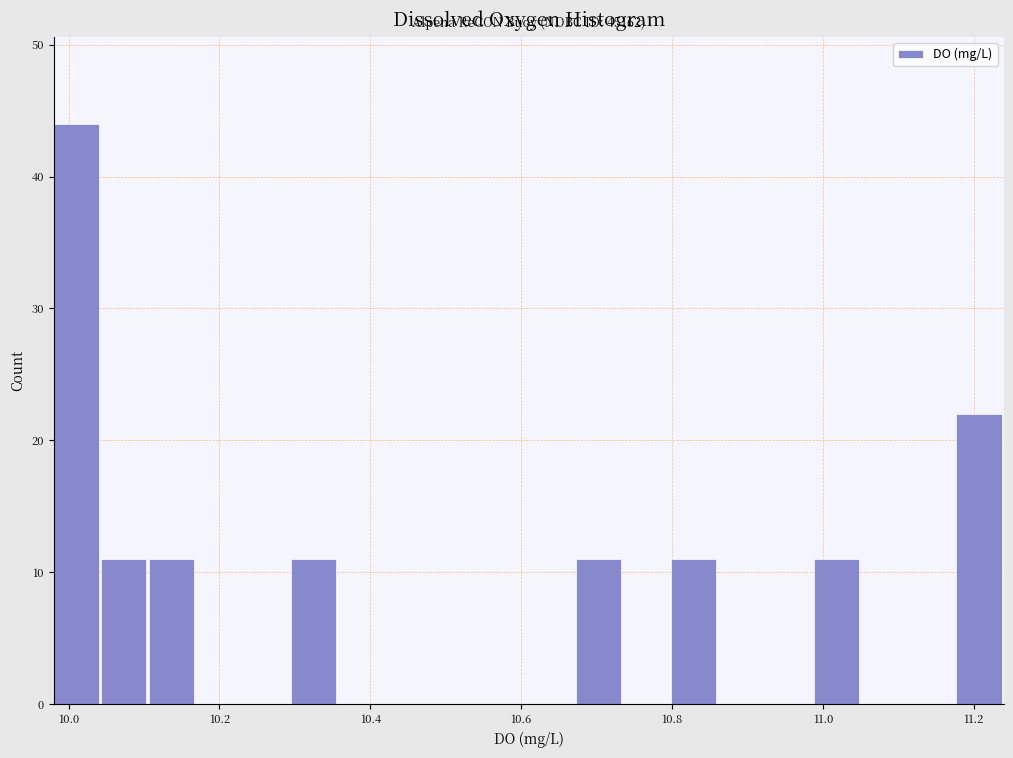

Read against the x-axis, roughly where is the centre of the tallest bar?

10.00